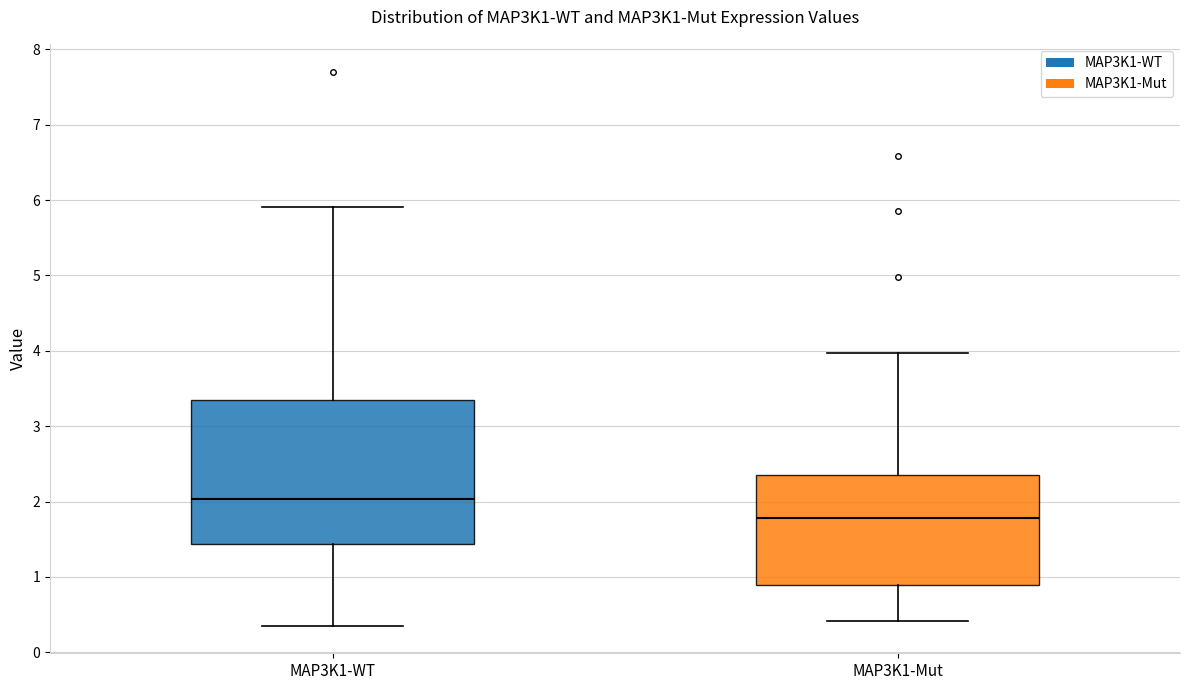

Reading left to right, transcribe this box plot: for each box, give where its median line is, the range the box spans, and where its two whiskers end, as read against the y-axis. The values are not printed on the chart, so give them approximately, as read against the axis.

MAP3K1-WT: median 2.0, box 1.4 to 3.3, whiskers 0.4 to 5.9
MAP3K1-Mut: median 1.8, box 0.9 to 2.3, whiskers 0.4 to 4.0